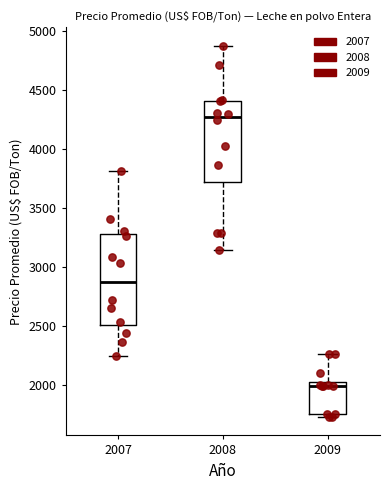

Reading left to right, read every box against the y-axis: the position of its median line, the range the box covers, and the ends of its whiskers. The values are not printed on the chart, so give them approximately, as read against the axis.

2007: median 2900, box 2500 to 3300, whiskers 2250 to 3800
2008: median 4250, box 3700 to 4400, whiskers 3150 to 4850
2009: median 2000, box 1750 to 2050, whiskers 1750 (just below the box's lower edge) to 2250